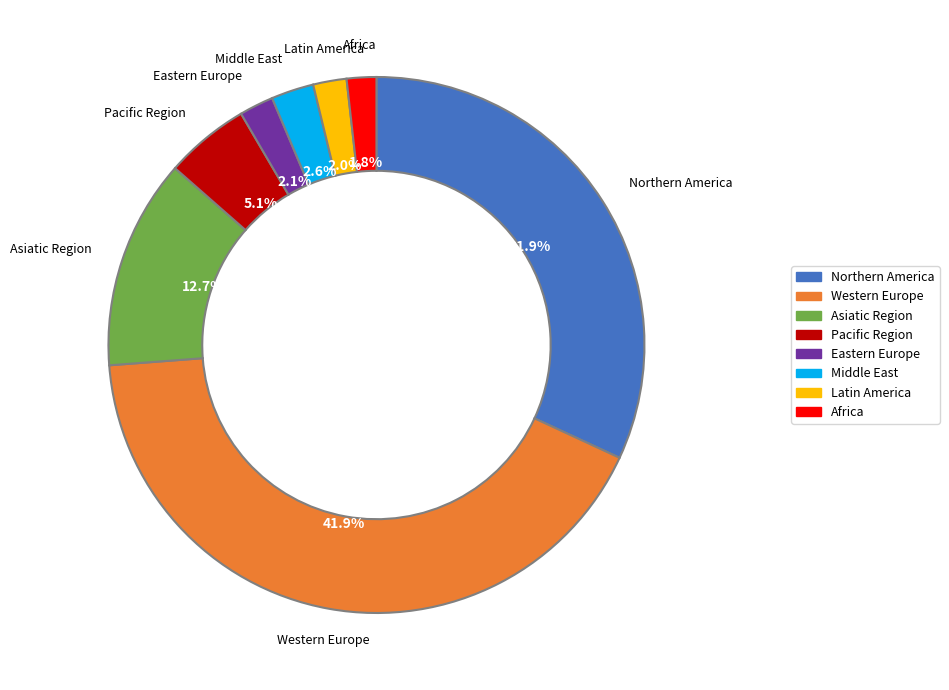

Which slice is the largest?

Western Europe